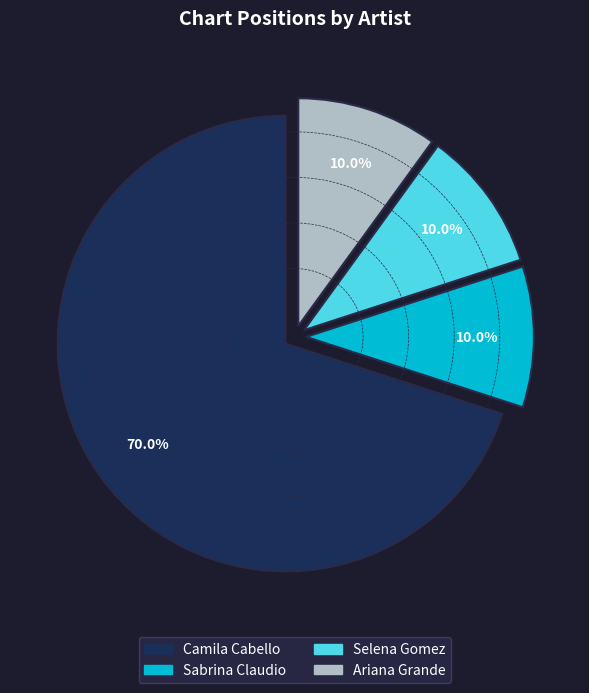

How many segments does this pie chart have?

4